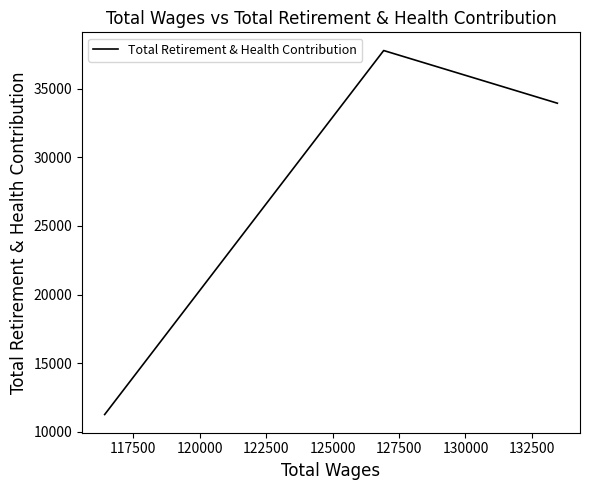

Does the chart display data point markers on the line(s)?

No